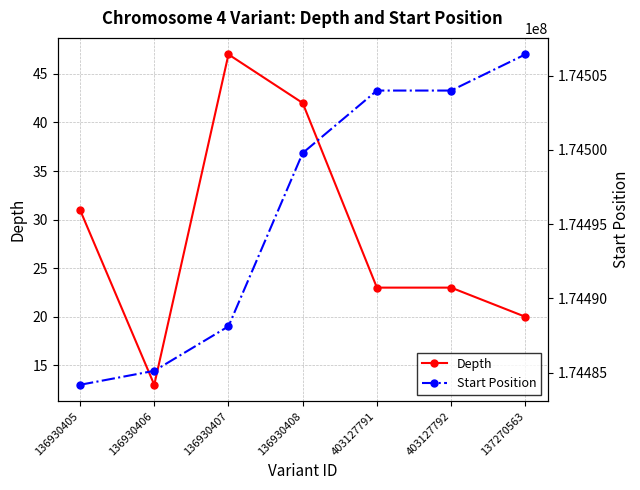

What are all the series names shown in the legend?

Depth, Start Position